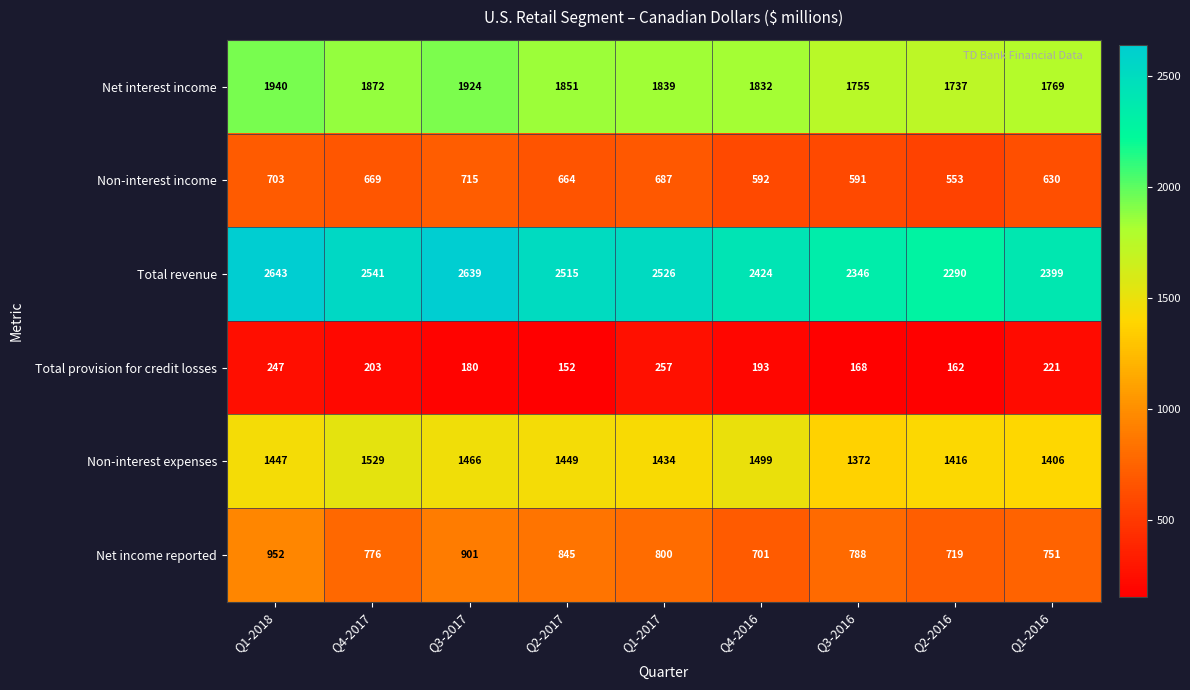

What is the difference between the maximum and minimum values in the Total revenue series?

353